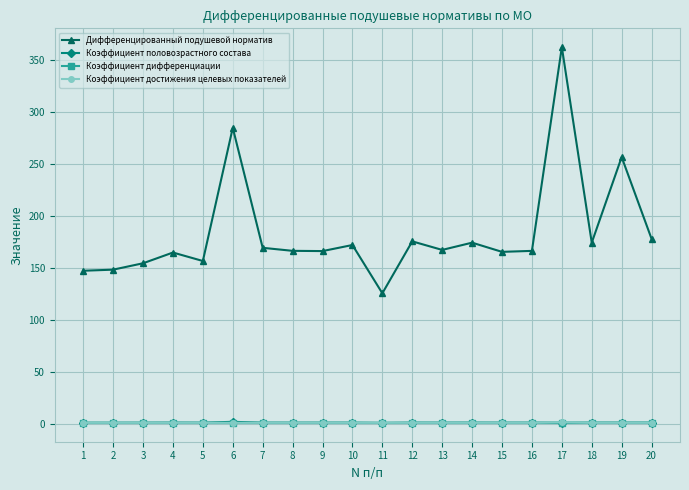

How many intersections are there between Коэффициент половозрастного состава and Коэффициент достижения целевых показателей?

4